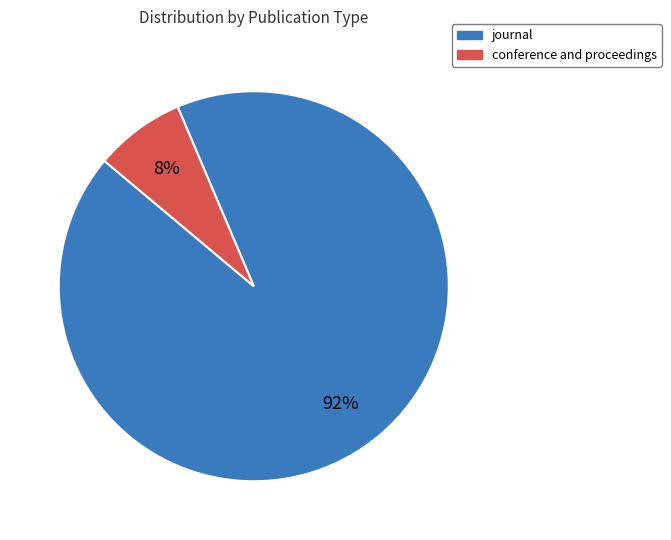

Do conference and proceedings and journal together represent more than half of the pie?

Yes